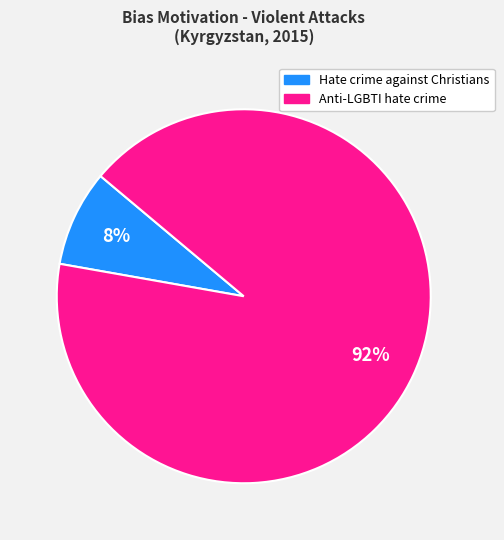

Count the number of slices in the pie.

2